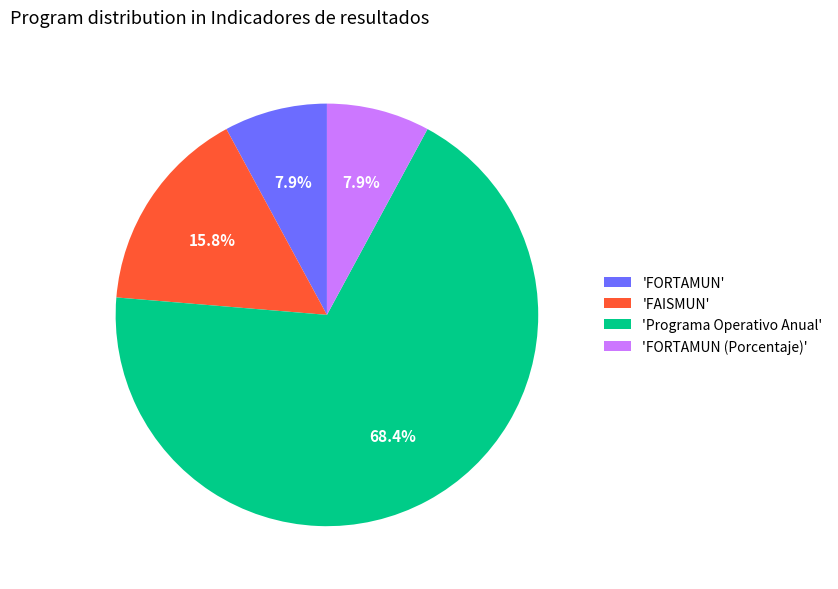

Approximately how many times larger is the value at 'FORTAMUN (Porcentaje)' compared to 'FORTAMUN'?

1.0